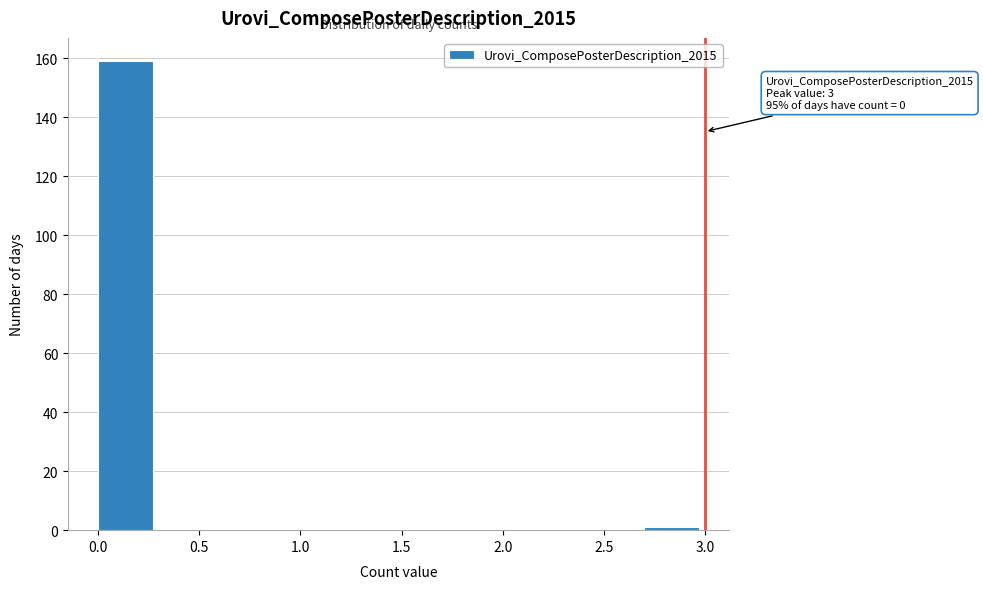

Which range on the x-axis has the tallest bar?

0.0 to 0.3